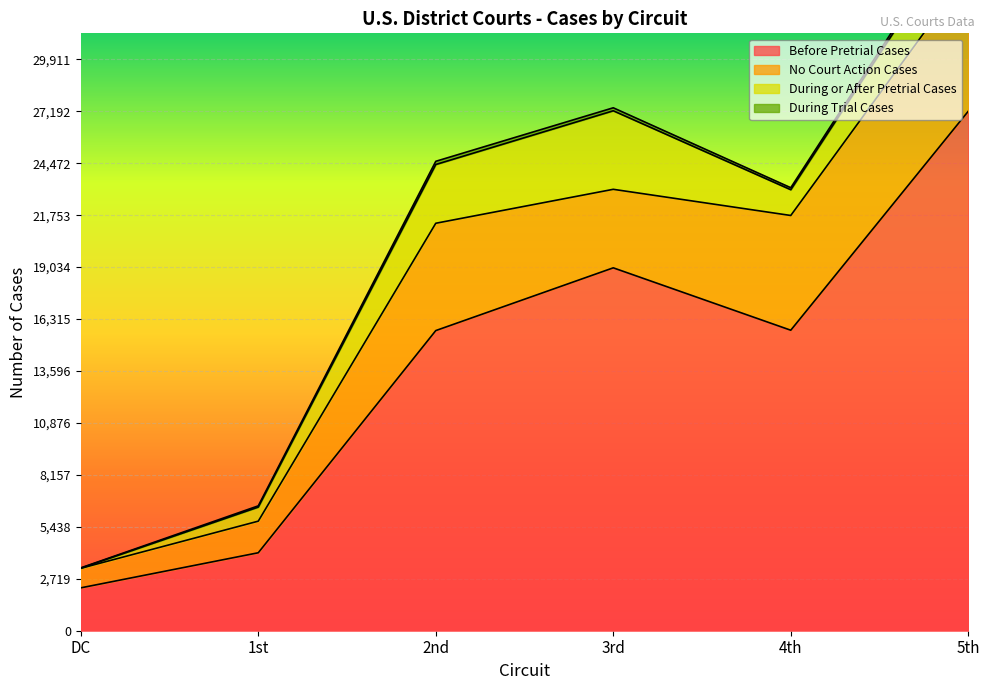

Which category has the highest value in the Before Pretrial Cases series?

5th